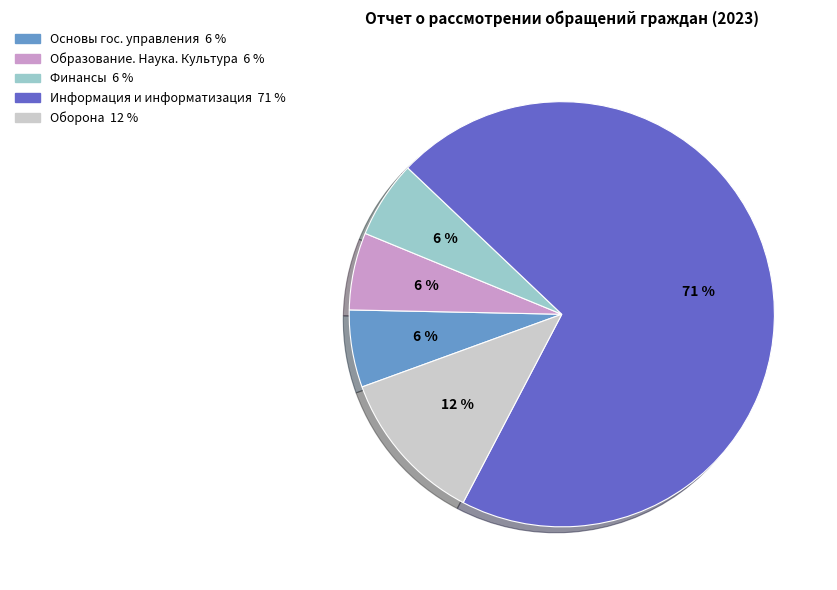

To the nearest percent, what is the average slice percentage?

20%